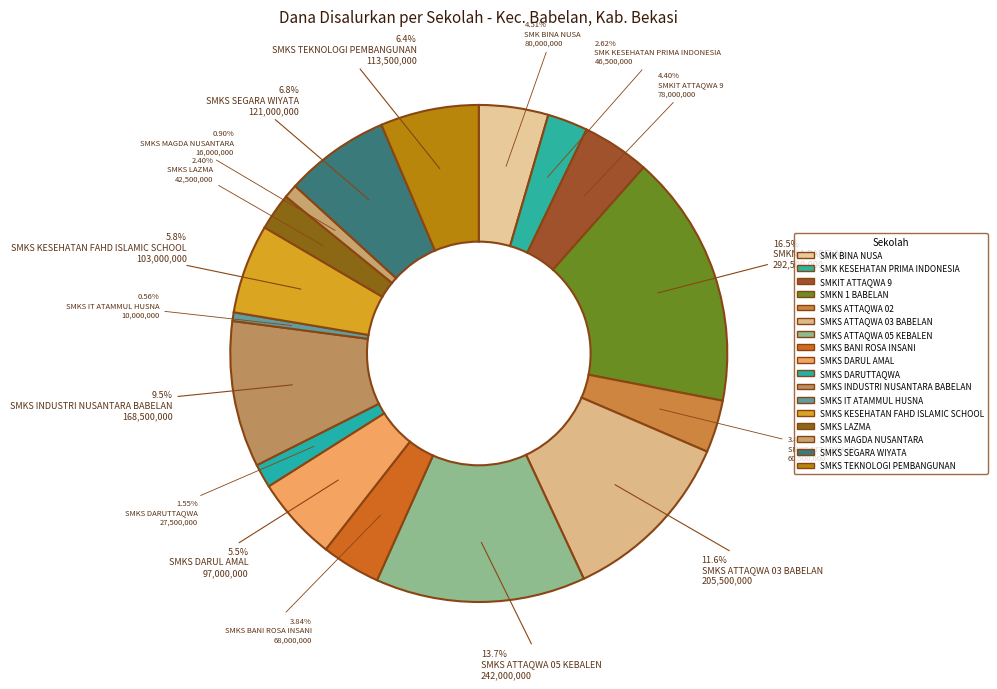

Rank the categories by value from lowest to highest.

SMKS IT ATAMMUL HUSNA, SMKS MAGDA NUSANTARA, SMKS DARUTTAQWA, SMKS LAZMA, SMK KESEHATAN PRIMA INDONESIA, SMKS ATTAQWA 02, SMKS BANI ROSA INSANI, SMKIT ATTAQWA 9, SMK BINA NUSA, SMKS DARUL AMAL, SMKS KESEHATAN FAHD ISLAMIC SCHOOL, SMKS TEKNOLOGI PEMBANGUNAN, SMKS SEGARA WIYATA, SMKS INDUSTRI NUSANTARA BABELAN, SMKS ATTAQWA 03 BABELAN, SMKS ATTAQWA 05 KEBALEN, SMKN 1 BABELAN